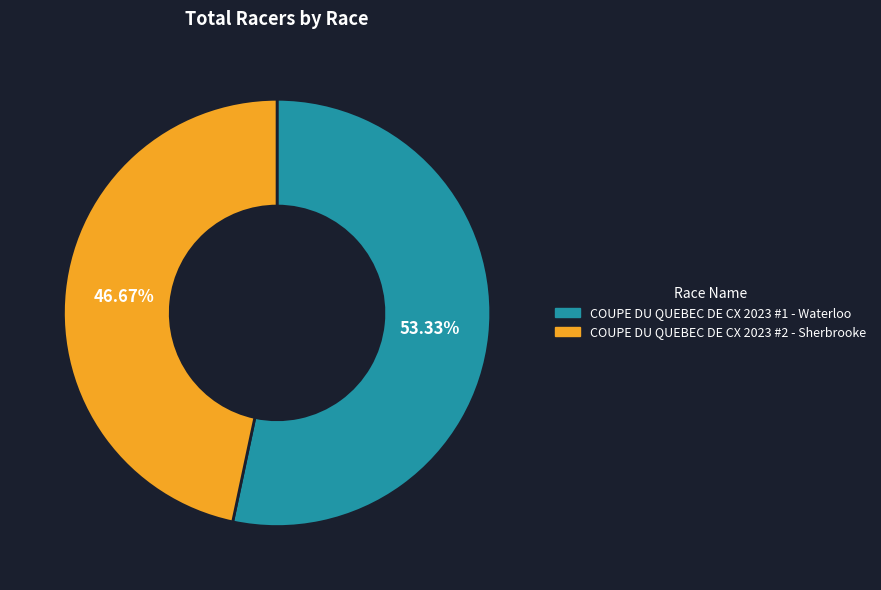

To the nearest percent, what is the average slice percentage?

50%